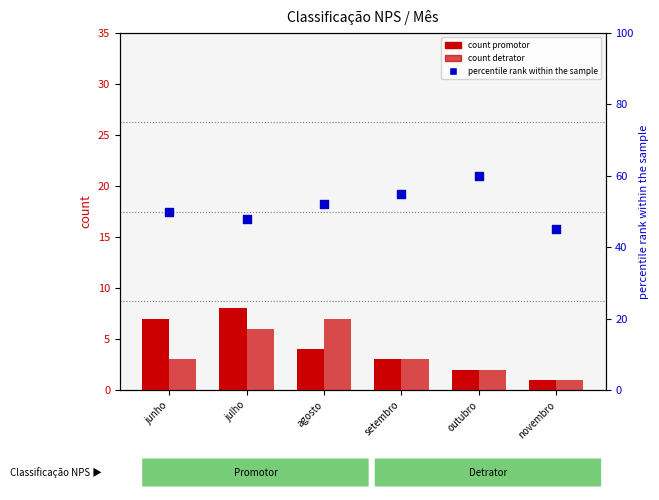

At which category is the sum across all series the highest?

outubro